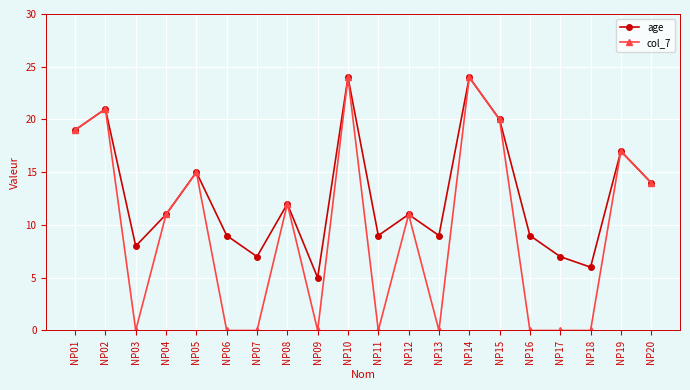

Reading left to right, list all the values displayed in this chart.

age: 19	21	8	11	15	9	7	12	5	24	9	11	9	24	20	9	7	6	17	14
col_7: 19	21	0	11	15	0	0	12	0	24	0	11	0	24	20	0	0	0	17	14